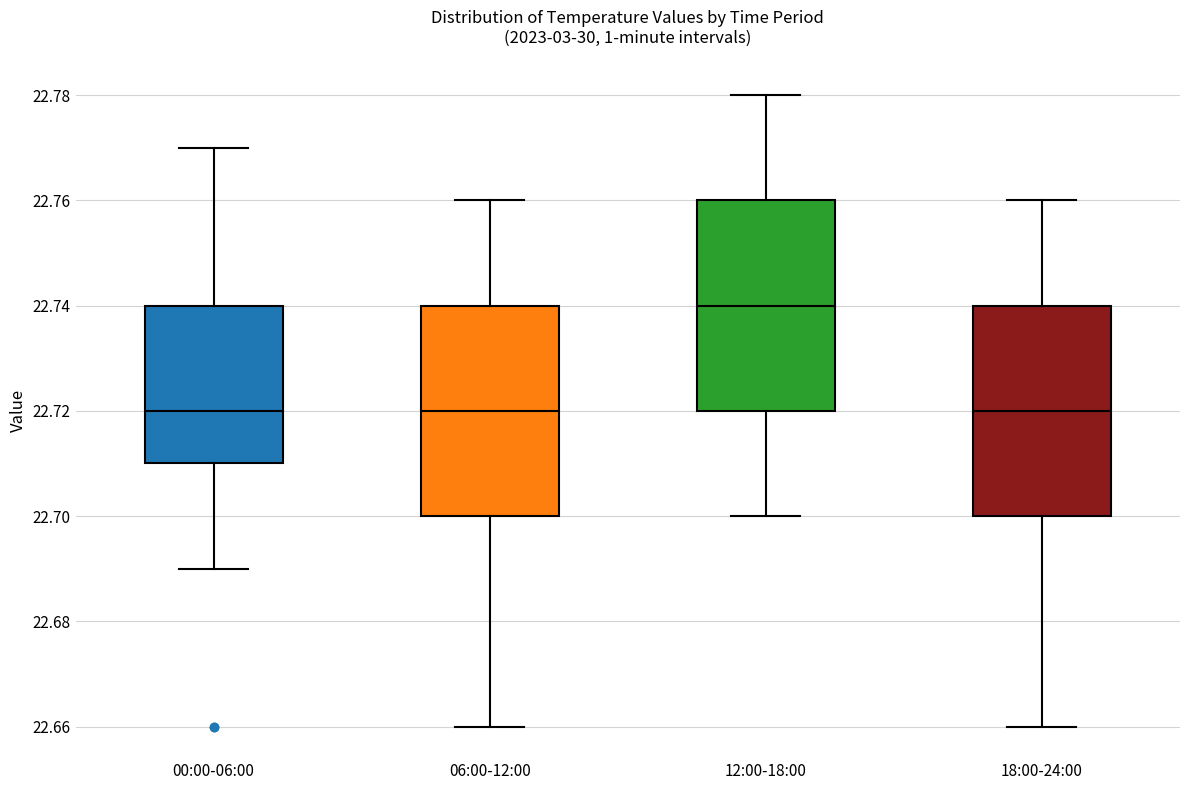

Reading left to right, transcribe this box plot: for each box, give where its median line is, the range the box spans, and where its two whiskers end, as read against the y-axis. The values are not printed on the chart, so give them approximately, as read against the axis.

00:00-06:00: median 22.72, box 22.71 to 22.74, whiskers 22.69 to 22.77
06:00-12:00: median 22.72, box 22.70 to 22.74, whiskers 22.66 to 22.76
12:00-18:00: median 22.74, box 22.72 to 22.76, whiskers 22.70 to 22.78
18:00-24:00: median 22.72, box 22.70 to 22.74, whiskers 22.66 to 22.76